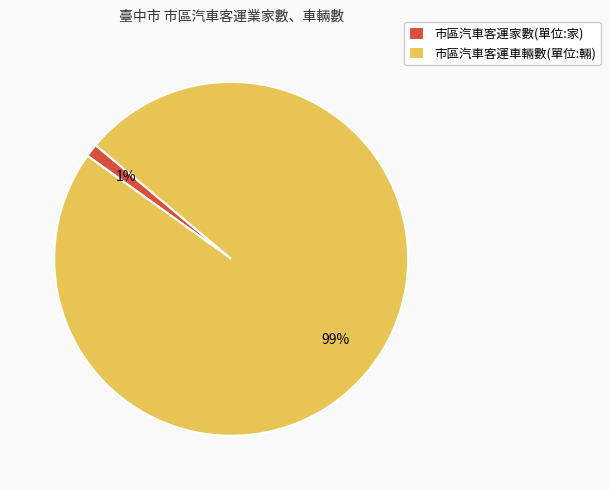

To the nearest percent, what is the difference between the largest and smallest slice percentages?

98%